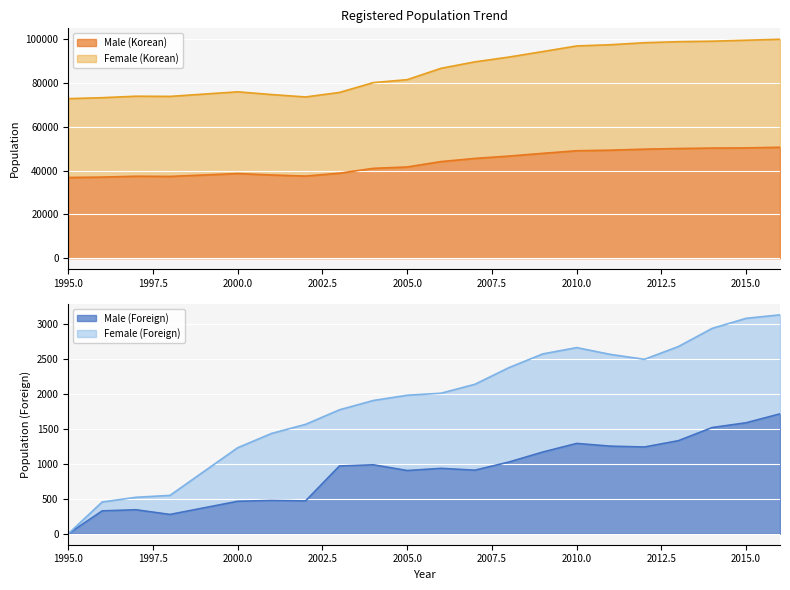

Rank the categories by Female (Korean) value from highest to lowest.

2016, 2015, 2014, 2013, 2012, 2011, 2010, 2009, 2008, 2007, 2006, 2005, 2004, 2000, 2003, 2001, 1997, 1998, 2002, 1996, 1995